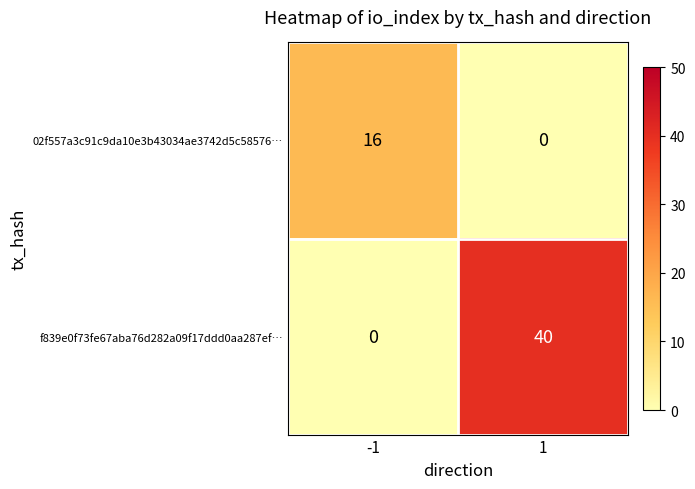

Rank the series by their maximum value, from highest to lowest.

f839e0f73fe67aba76d282a09f17ddd0aa287ef…, 02f557a3c91c9da10e3b43034ae3742d5c58576…